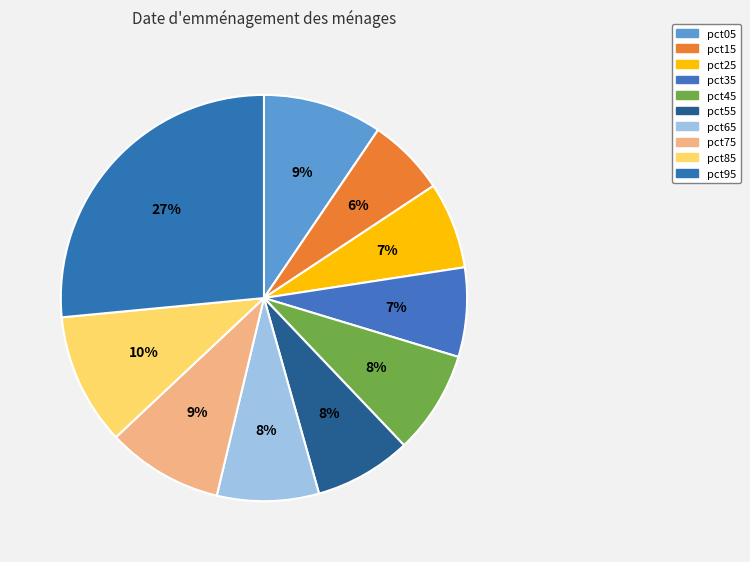

Is pct35 the majority of the pie?

No